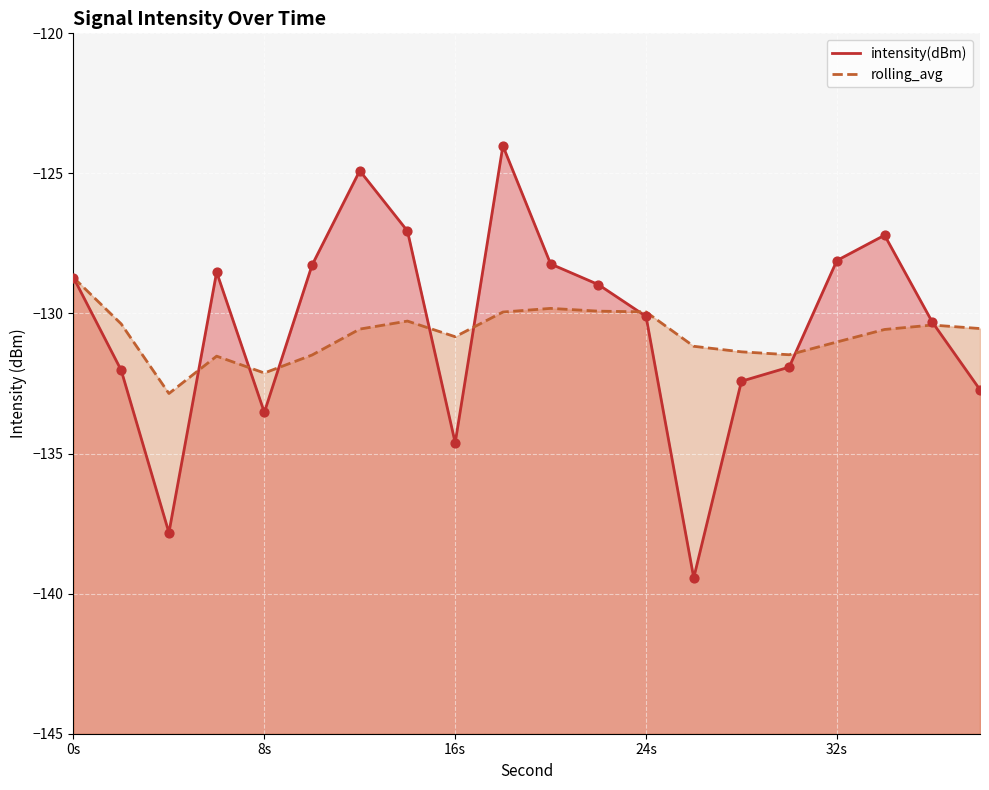

At how many categories does at least one series exceed -132?

18